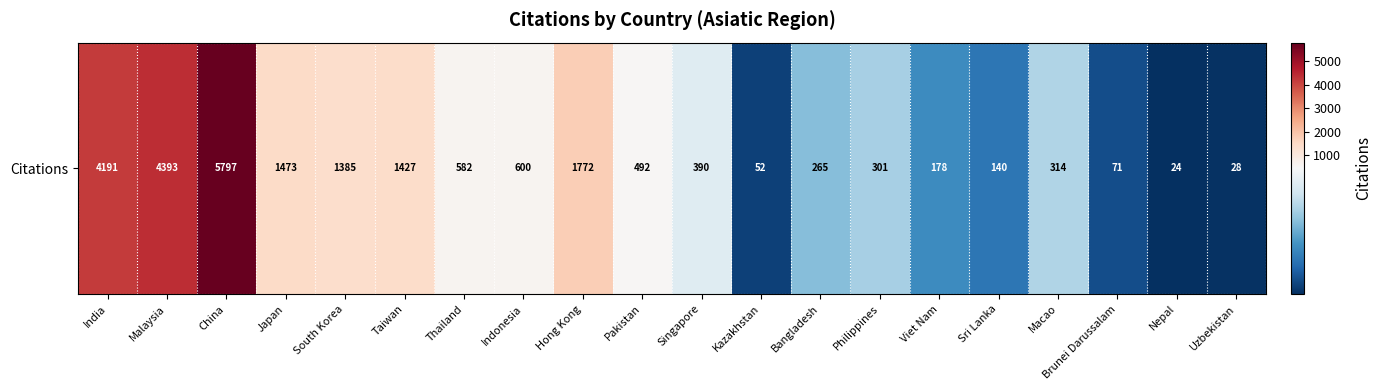

What is the difference between the maximum and minimum values?

5773